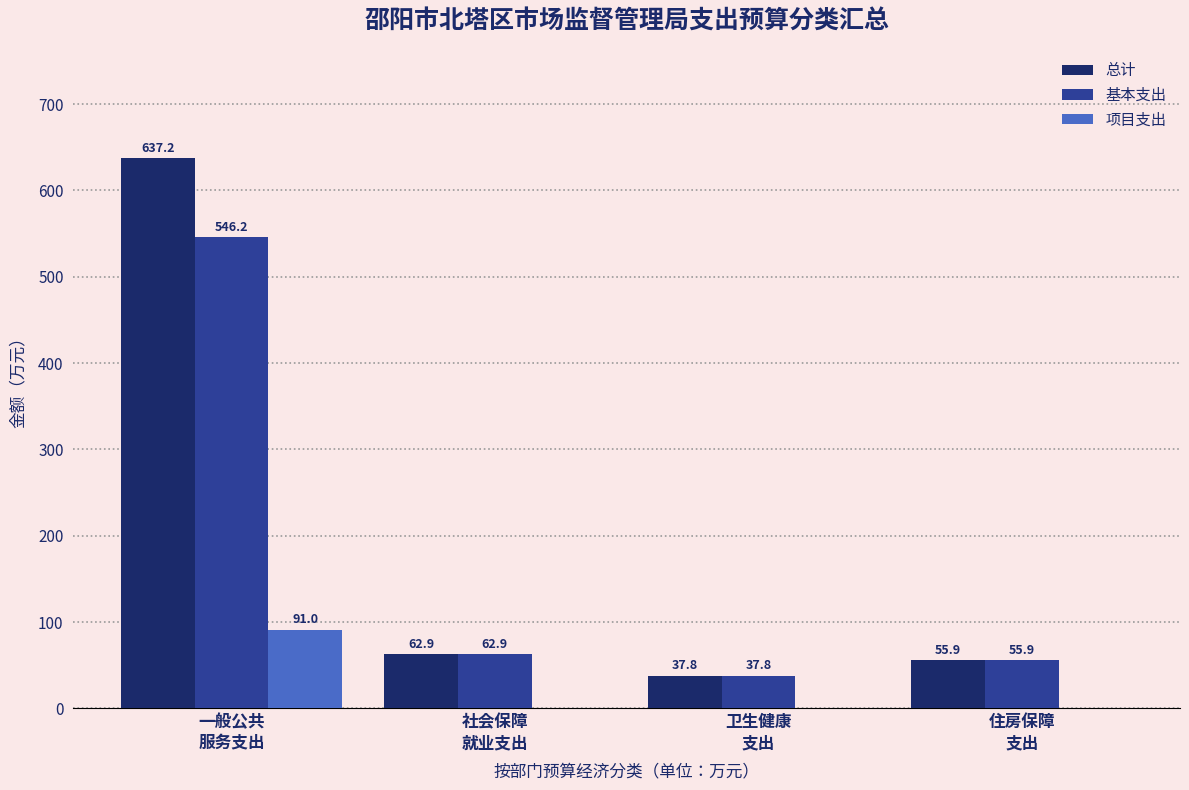

What are all the series names shown in the legend?

总计, 基本支出, 项目支出